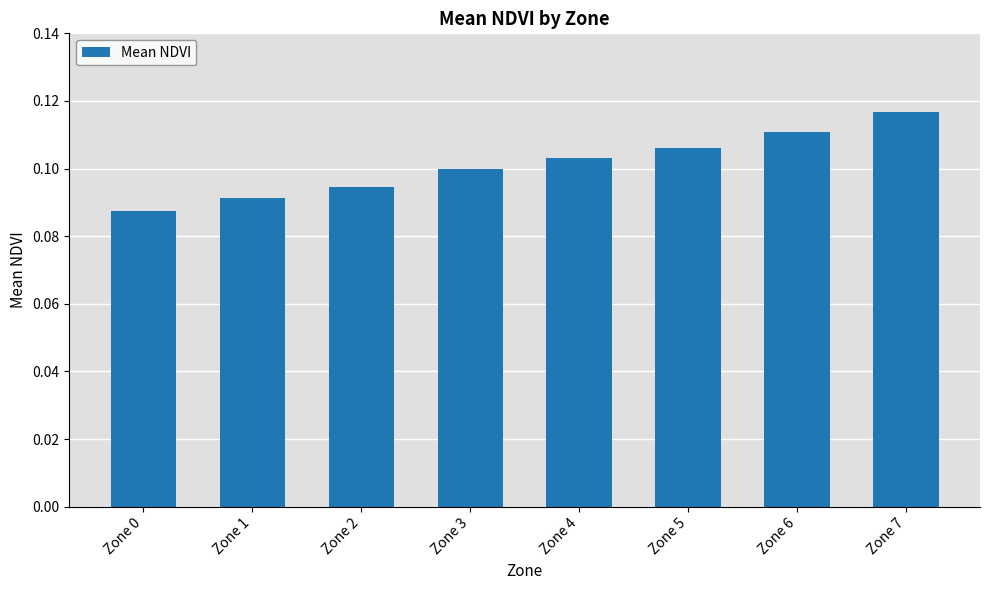

True or false: the data shows 0.1 at Zone 4.

True